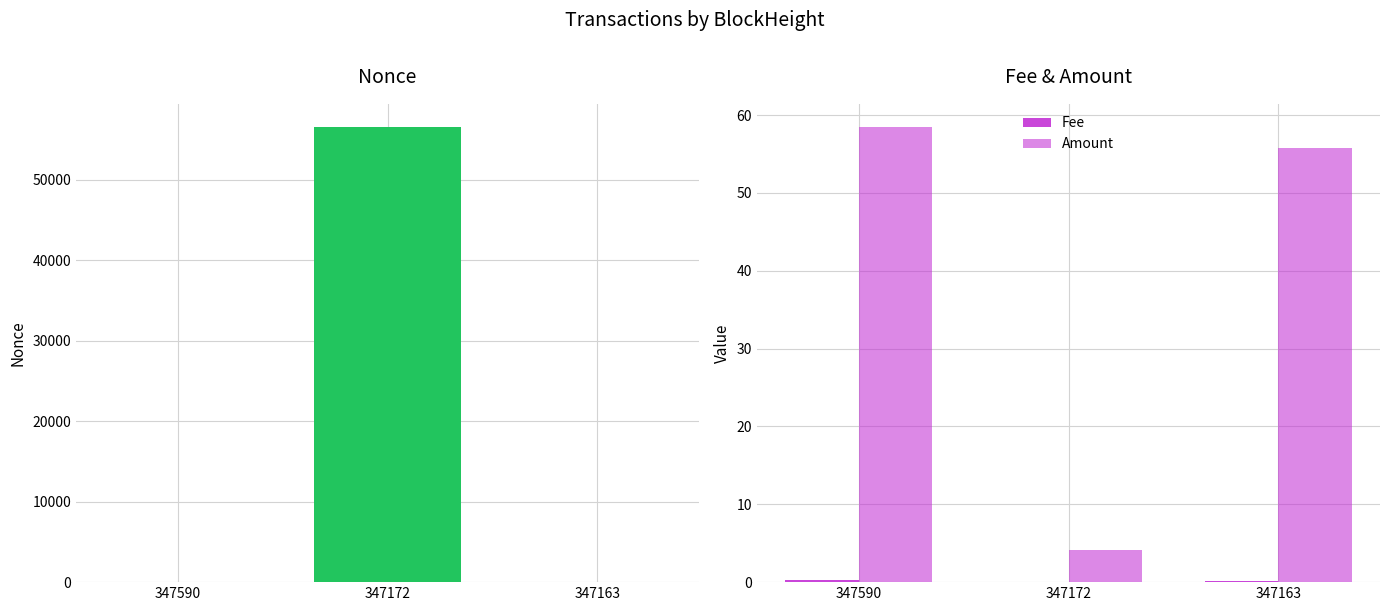

The Fee series shows 0.0 at 347172. True or false?

False